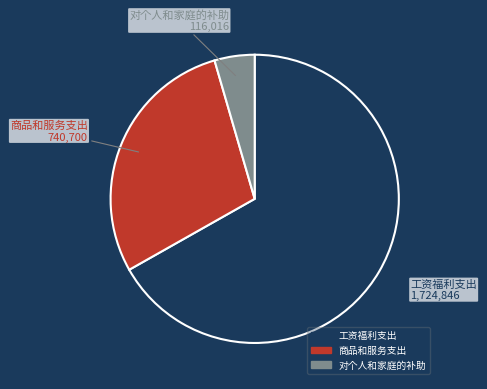

What is the majority slice?

工资福利支出